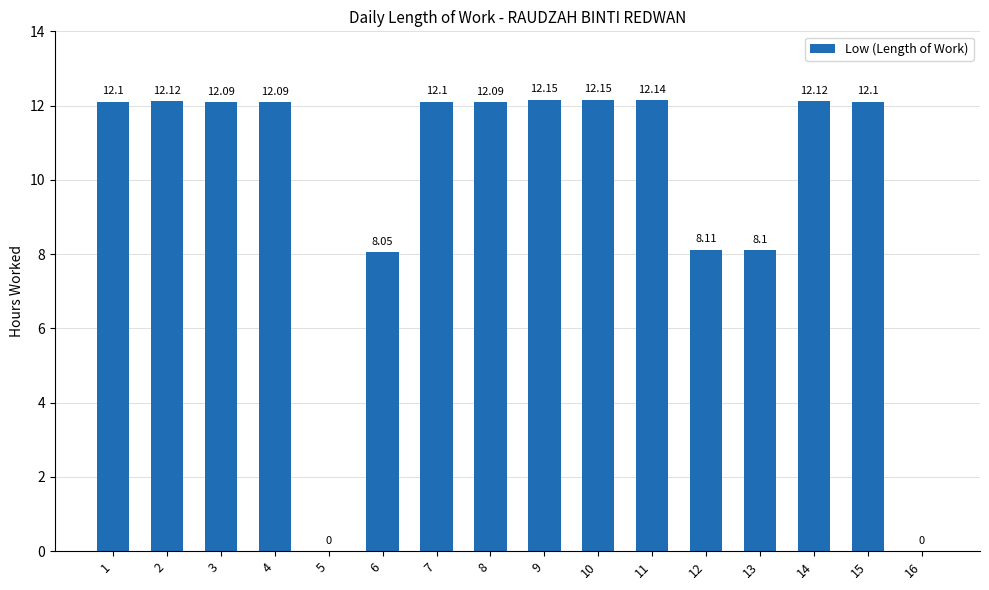

What is the change in value from 6 to 11?

+4.1